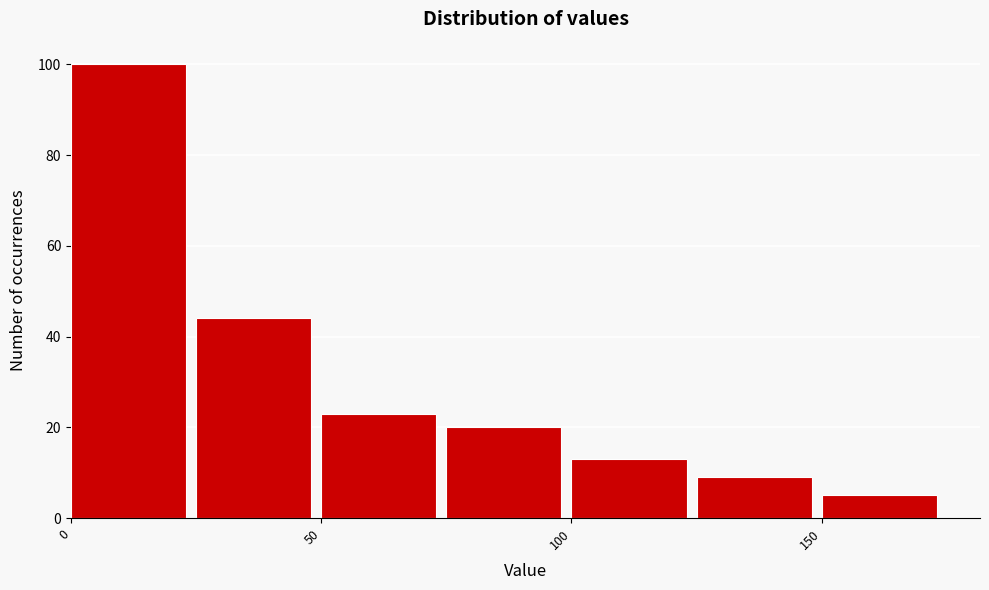

How tall is the bar that spans 125 to 150 on the x-axis? The values are not printed on the chart, so give them approximately, as read against the axis.

10